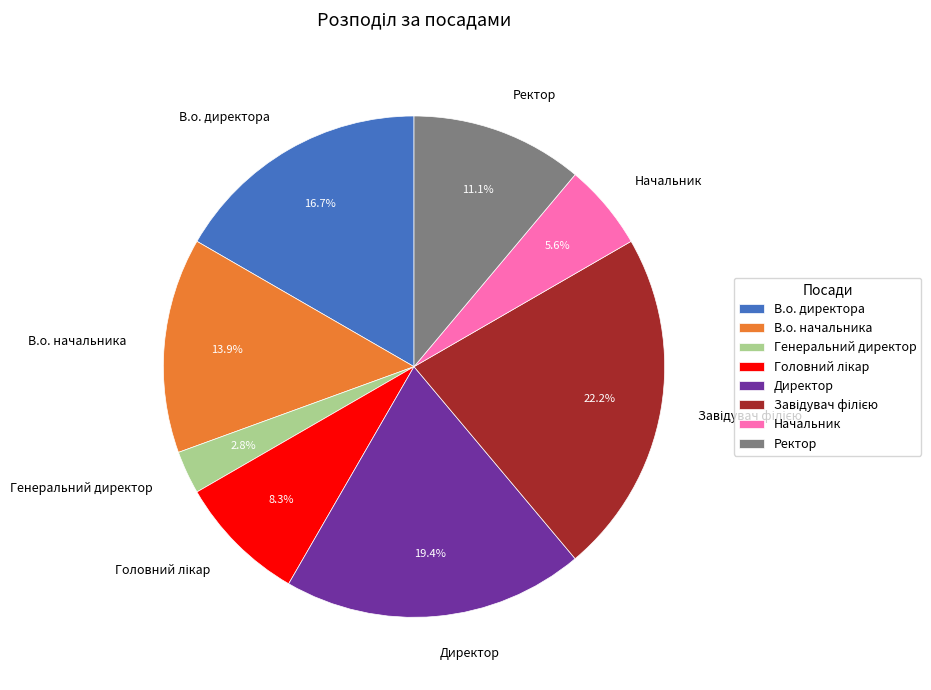

Which category has the smallest portion of the pie?

Генеральний директор